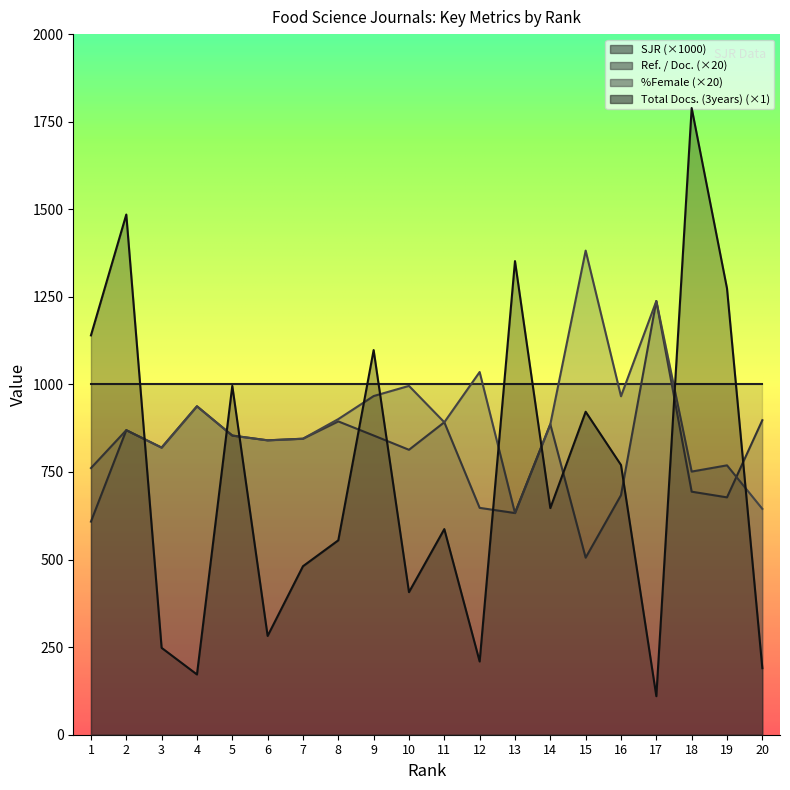

True or false: %Female and Ref. / Doc. cross at least once.

True